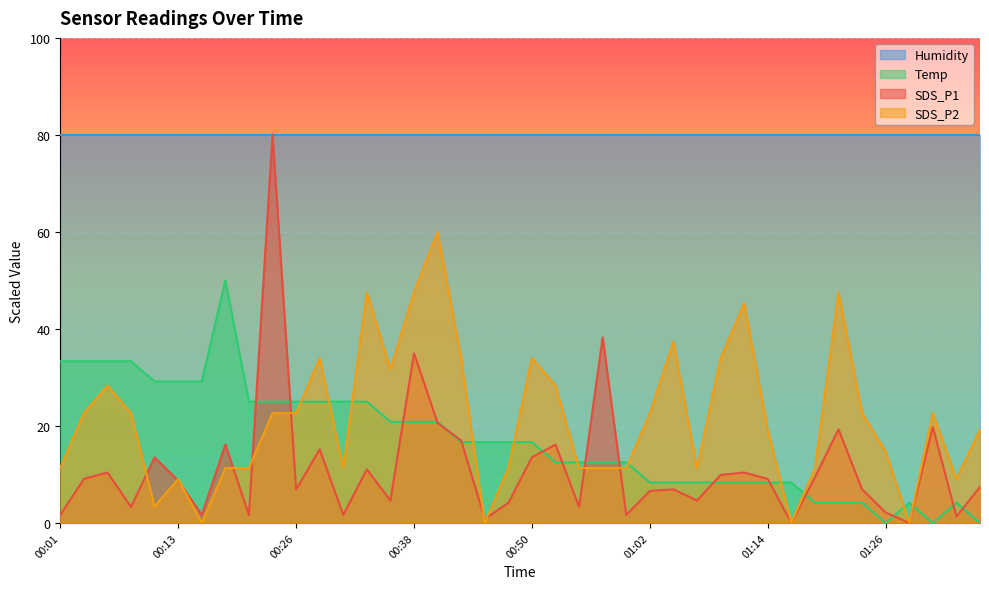

After their last crossing, which series has the higher values: SDS_P2 or Temp?

SDS_P2